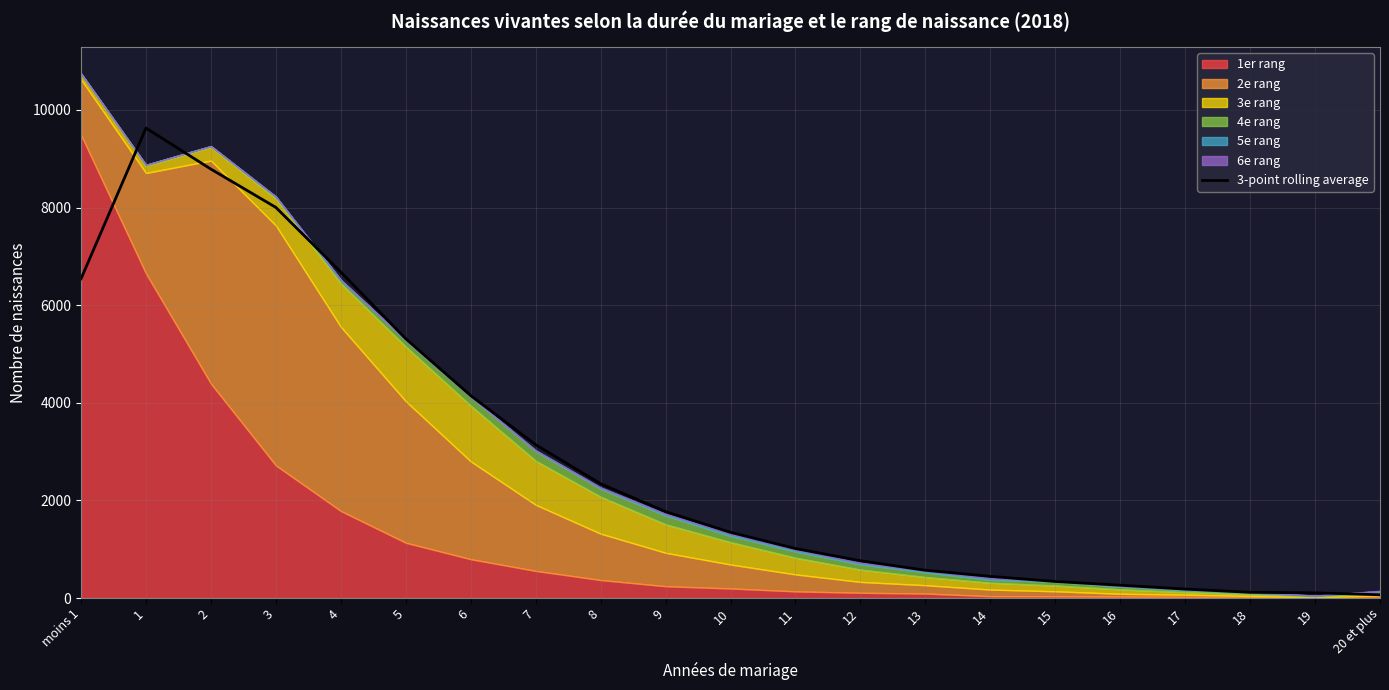

Reading right to left, transcribe all the data shown in this chart.

20 et plus=66.7	19=106.3	18=117.7	17=184.0	16=262.7	15=339.3	14=444.0	13=569.3	12=763.3	11=1014.3	10=1346.3	9=1770.3	8=2340.7	7=3141.0	6=4147.0	5=5311.7	4=6678.0	3=8003.3	2=8788.0	1=9629.0	moins 1=6542.0